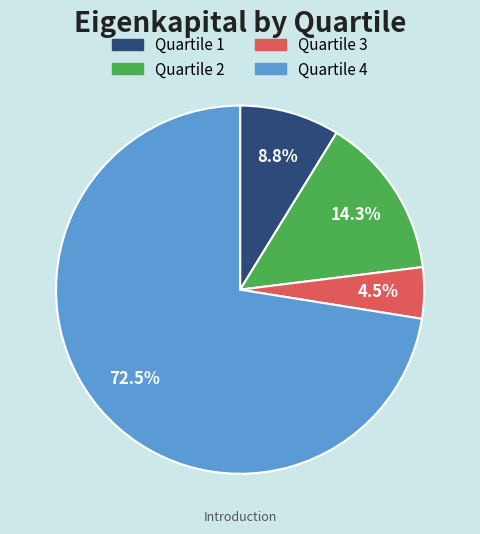

Does any single category account for the majority?

Yes